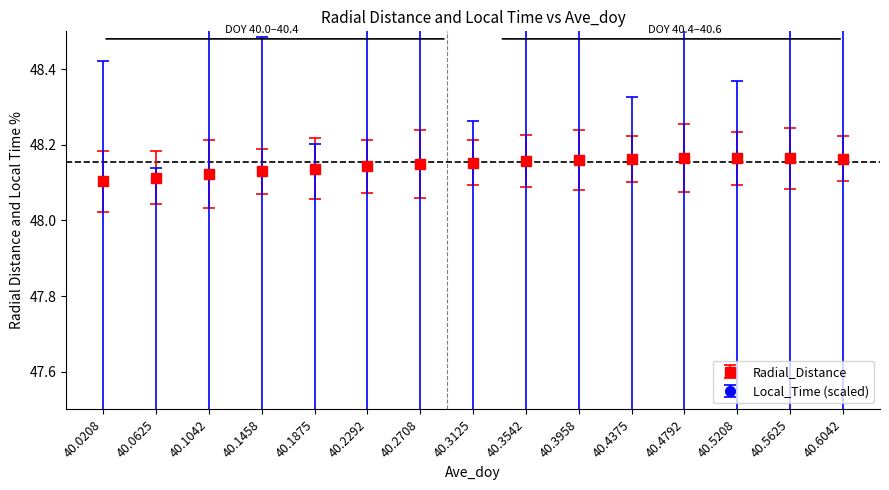

The value of Local_Time at 40.3125 is 24.5. True or false?

False